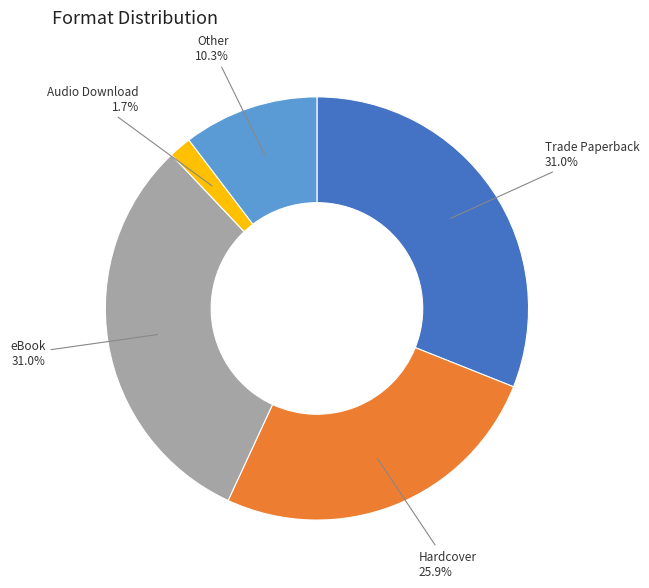

Combined, do Trade Paperback and Audio Download account for over 50%?

No